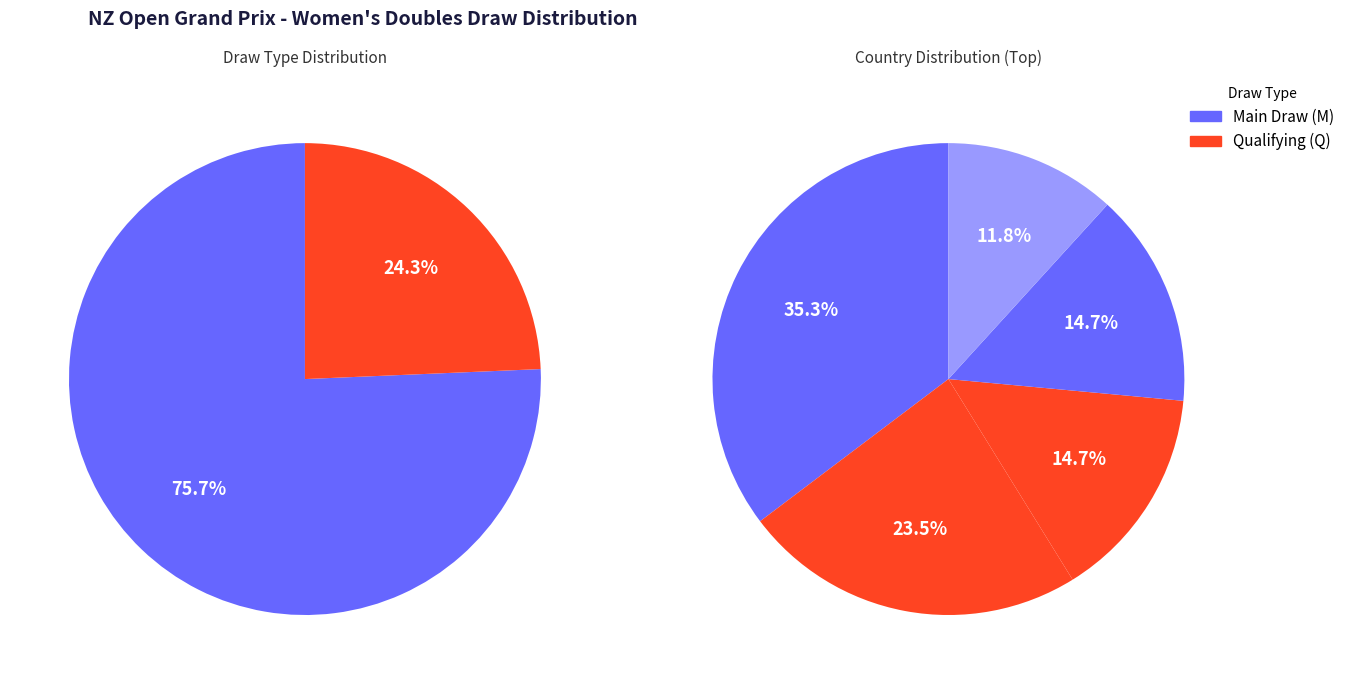

Approximately how many times larger is the value at Main Draw (M) compared to Qualifying (Q)?

3.1